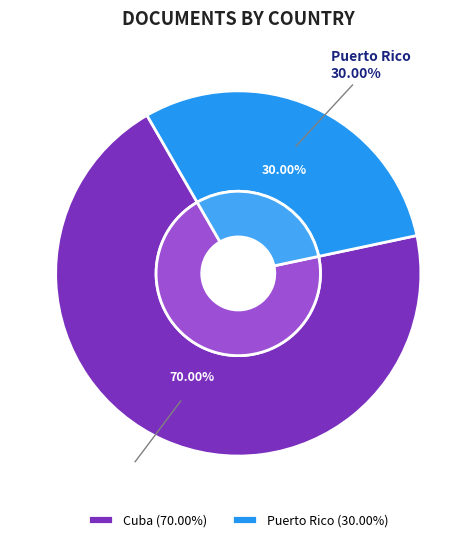

To the nearest percent, what is the average slice percentage?

50%